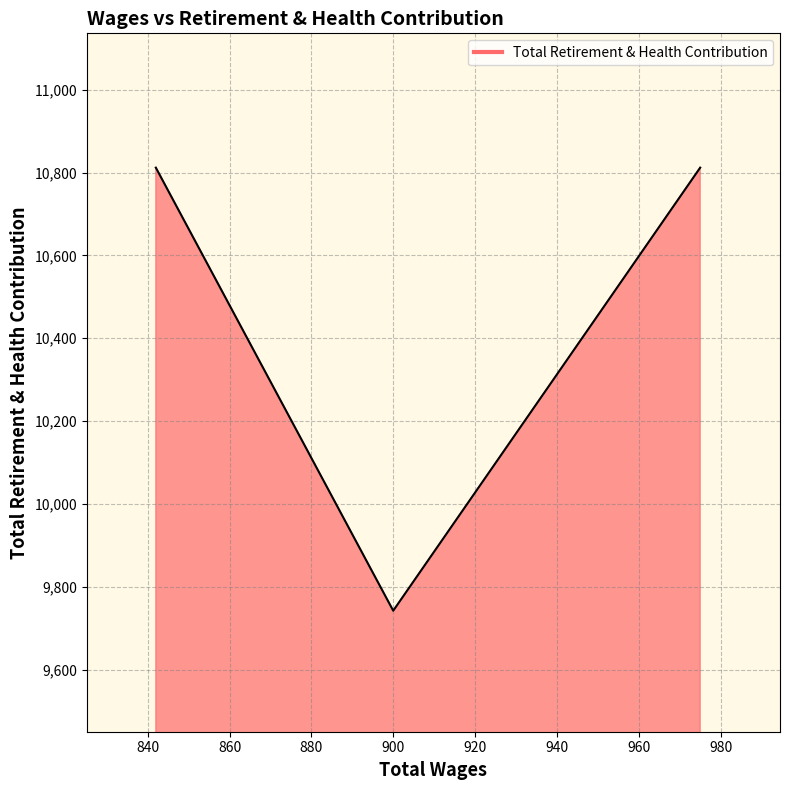

How many distinct data groups are displayed?

1